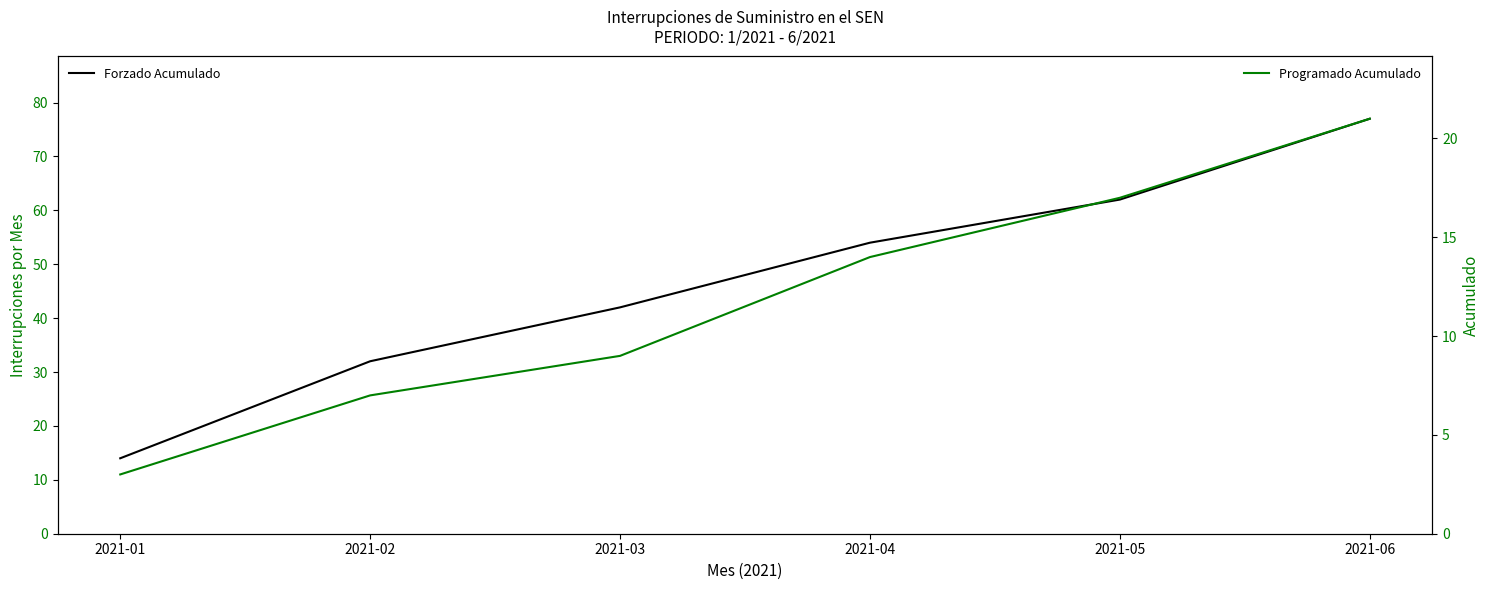

Is the value of Forzado Acumulado at 2021-02 greater than the value of Programado Acumulado at 2021-03?

Yes